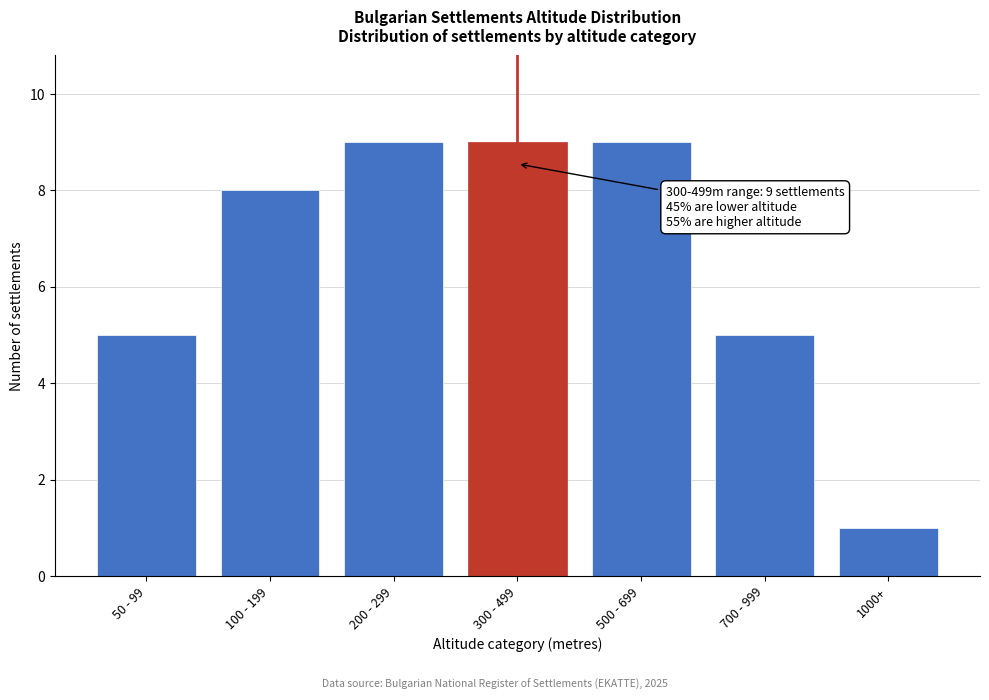

Reading right to left, what are all the values shown in this chart?

1000+=1	700 - 999=5	500 - 699=9	300 - 499=9	200 - 299=9	100 - 199=8	50 - 99=5